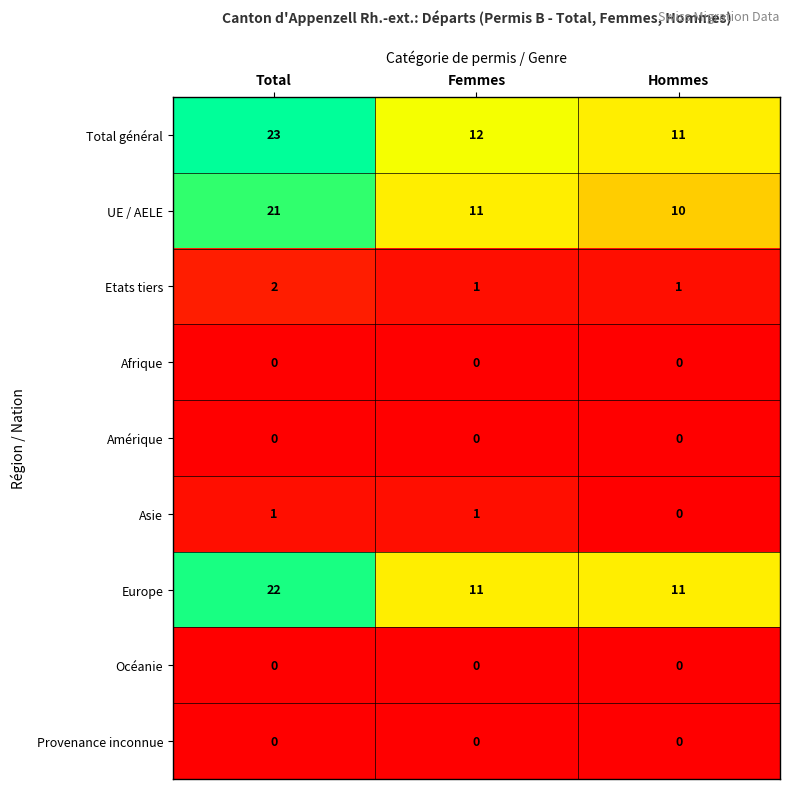

What is the maximum value shown in the chart?

23